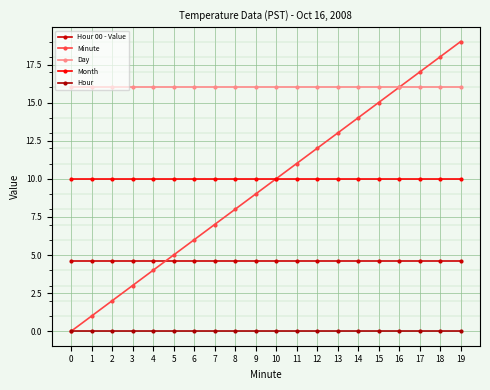

What is the total value across all series at 0?

30.6